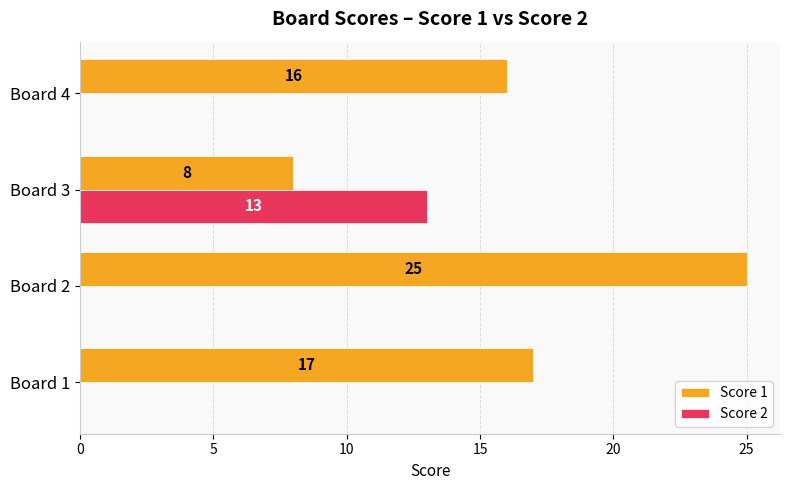

What is the average value of the Score 2 series?

3